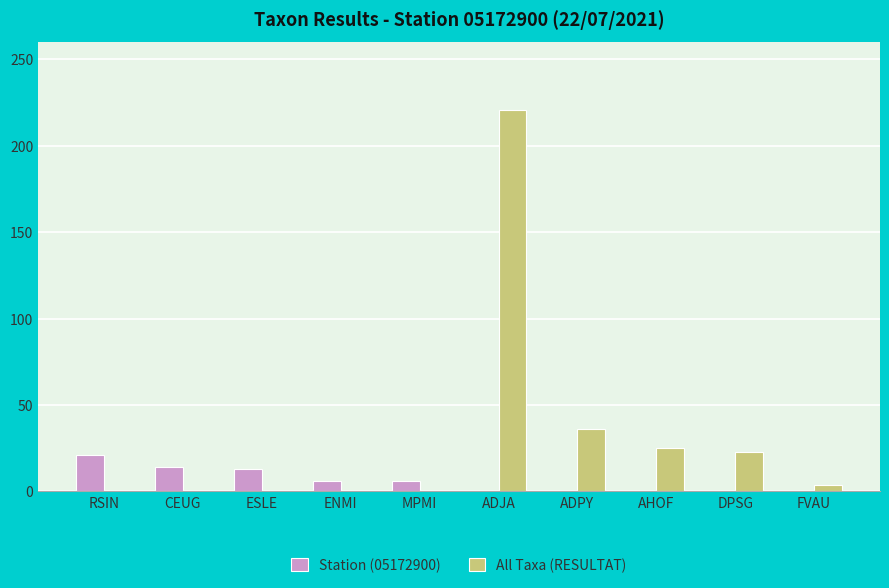

How many categories are shown in the chart?

10